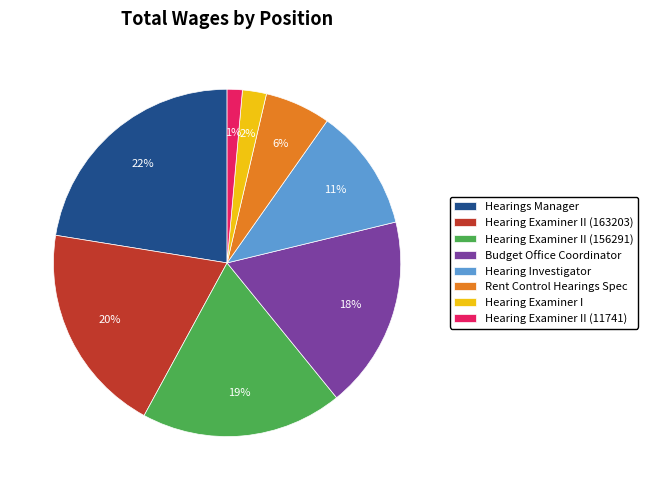

Combined, do Hearing Examiner II (163203) and Hearing Investigator account for over 50%?

No